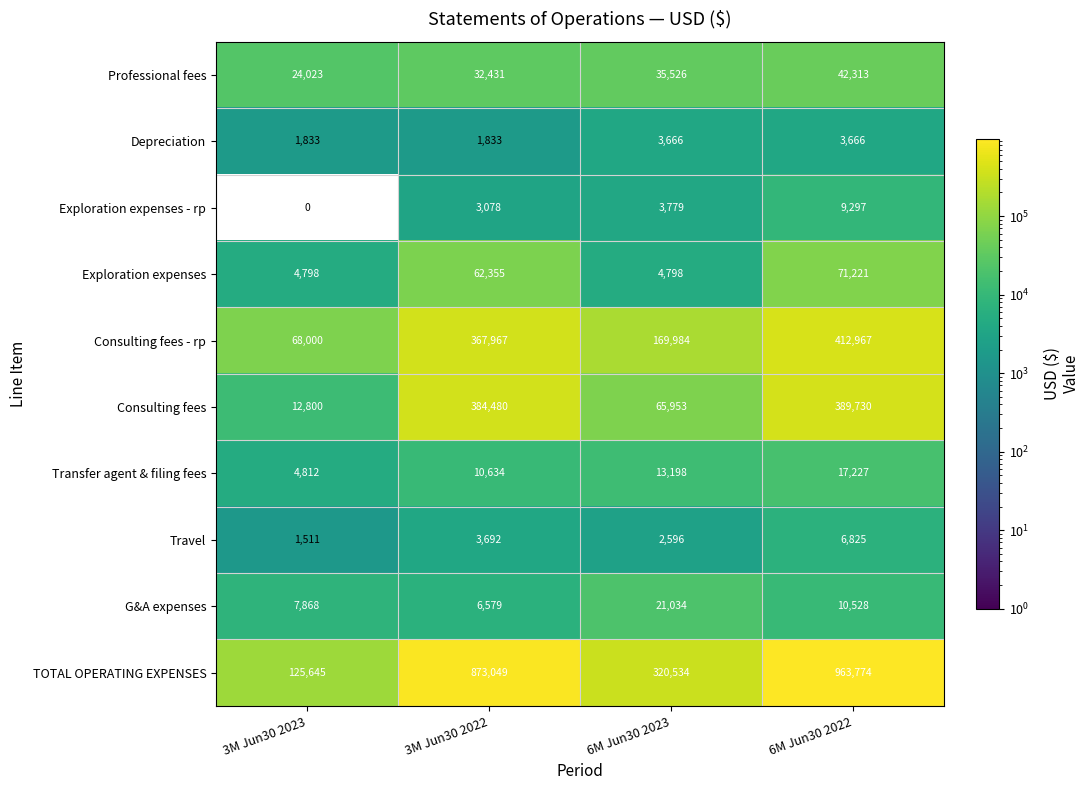

What is the total value across all series at 6M Jun30 2022?

1927548